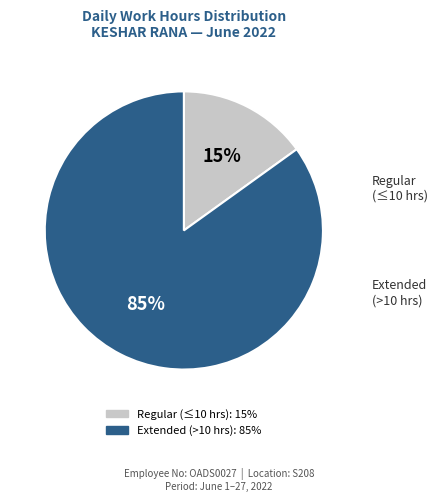

Does any single category account for the majority?

Yes